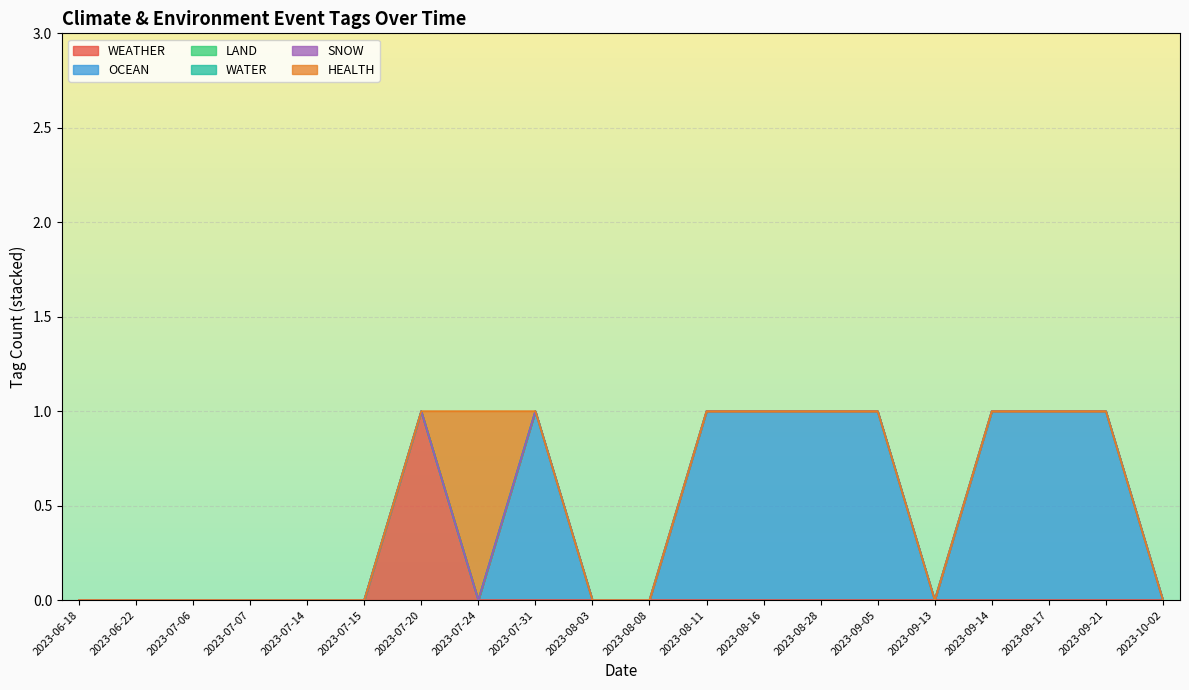

True or false: WEATHER and WATER intersect in this chart.

False